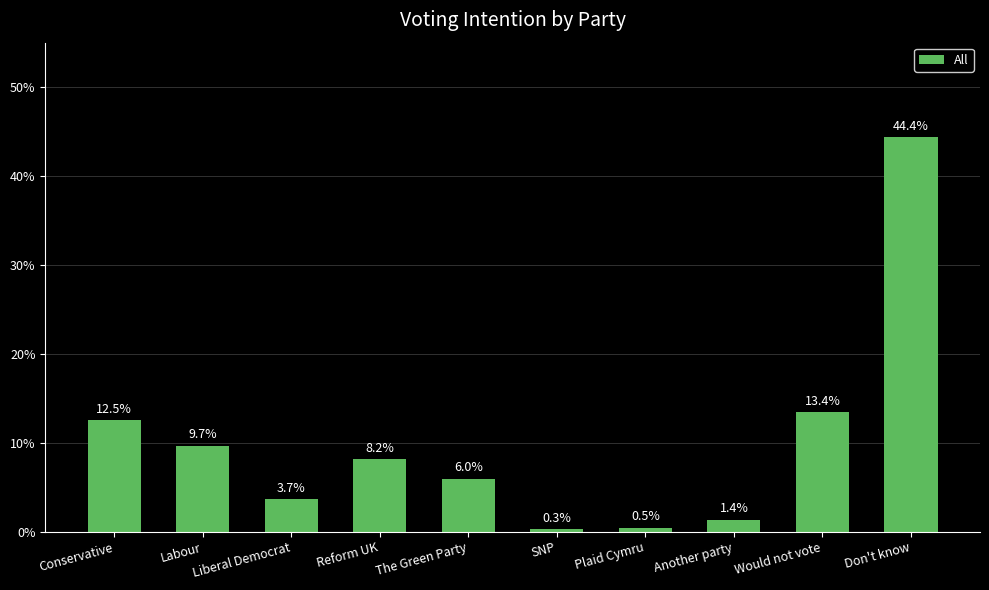

Reading right to left, what are all the values shown in this chart?

Don't know=44.4	Would not vote=13.4	Another party=1.4	Plaid Cymru=0.5	SNP=0.3	The Green Party=6.0	Reform UK=8.2	Liberal Democrat=3.7	Labour=9.7	Conservative=12.5